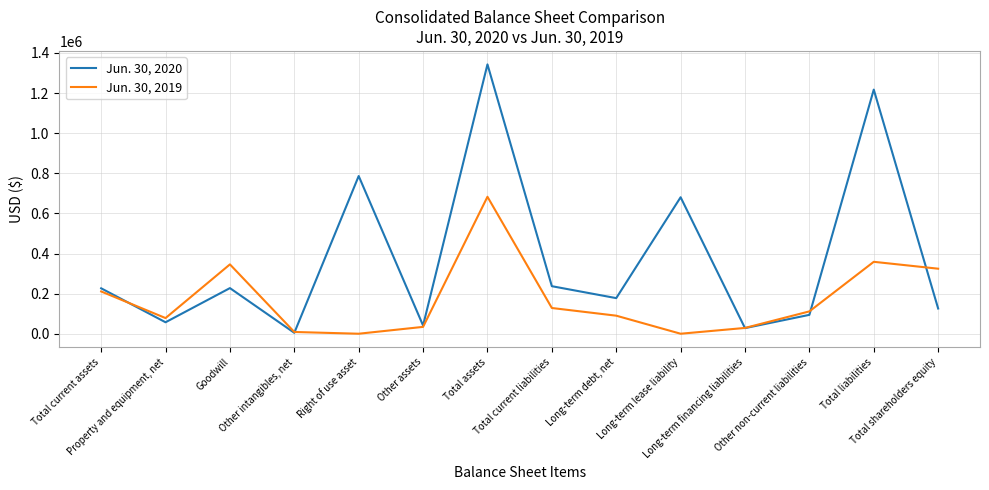

List the series in order of their peak value, lowest first.

Jun. 30, 2019, Jun. 30, 2020